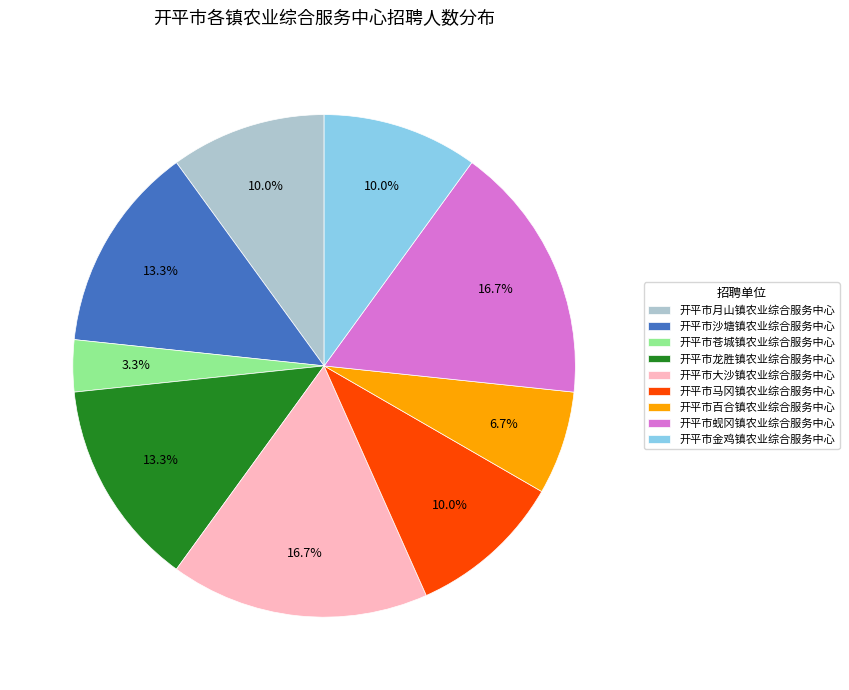

Which has a higher value, 开平市龙胜镇农业综合服务中心 or 开平市金鸡镇农业综合服务中心?

开平市龙胜镇农业综合服务中心